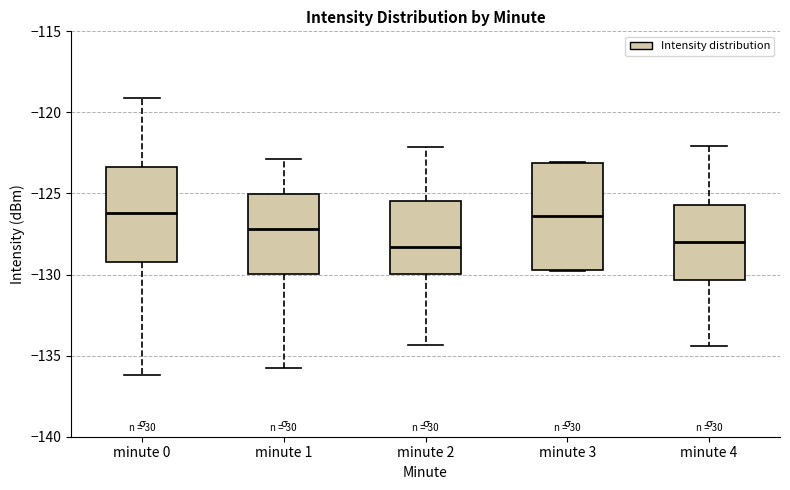

Reading left to right, transcribe this box plot: for each box, give where its median line is, the range the box spans, and where its two whiskers end, as read against the y-axis. The values are not printed on the chart, so give them approximately, as read against the axis.

minute 0: median -126.0, box -129.0 to -123.5, whiskers -136.0 to -119.0
minute 1: median -127.0, box -130.0 to -125.0, whiskers -135.5 to -123.0
minute 2: median -128.5, box -130.0 to -125.5, whiskers -134.5 to -122.0
minute 3: median -126.5, box -129.5 to -123.0, whiskers -130.0 to -123.0
minute 4: median -128.0, box -130.5 to -125.5, whiskers -134.5 to -122.0